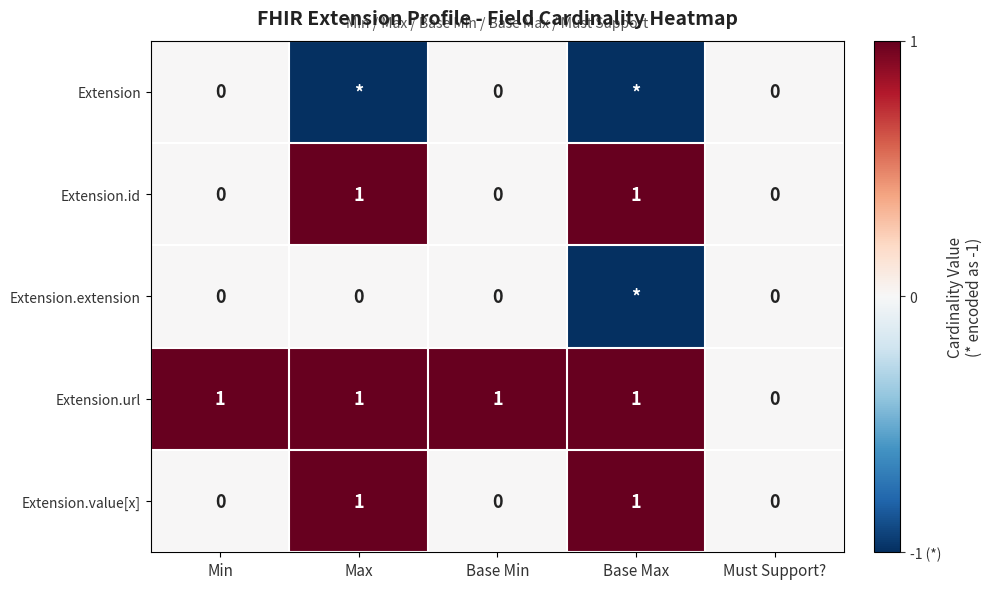

What is the total value across all series at Base Max?

1